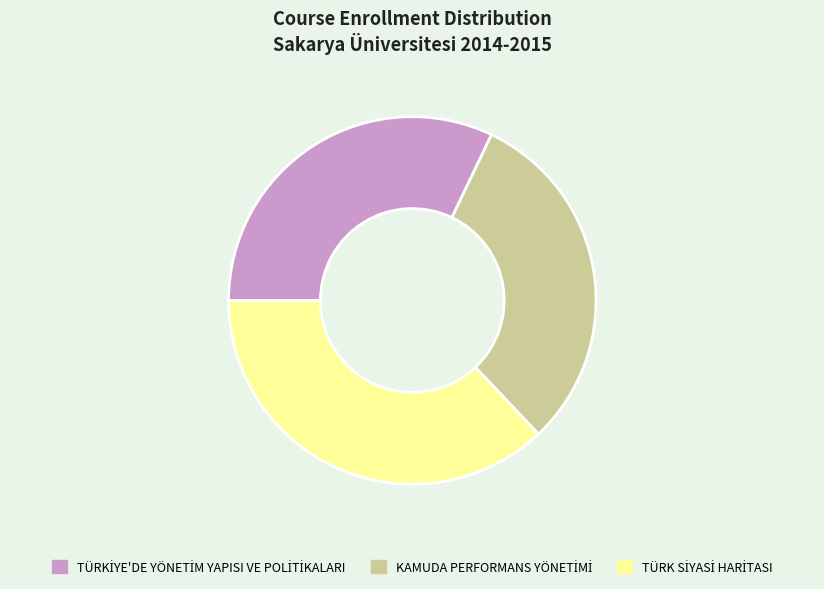

Is there a majority slice in this chart?

No